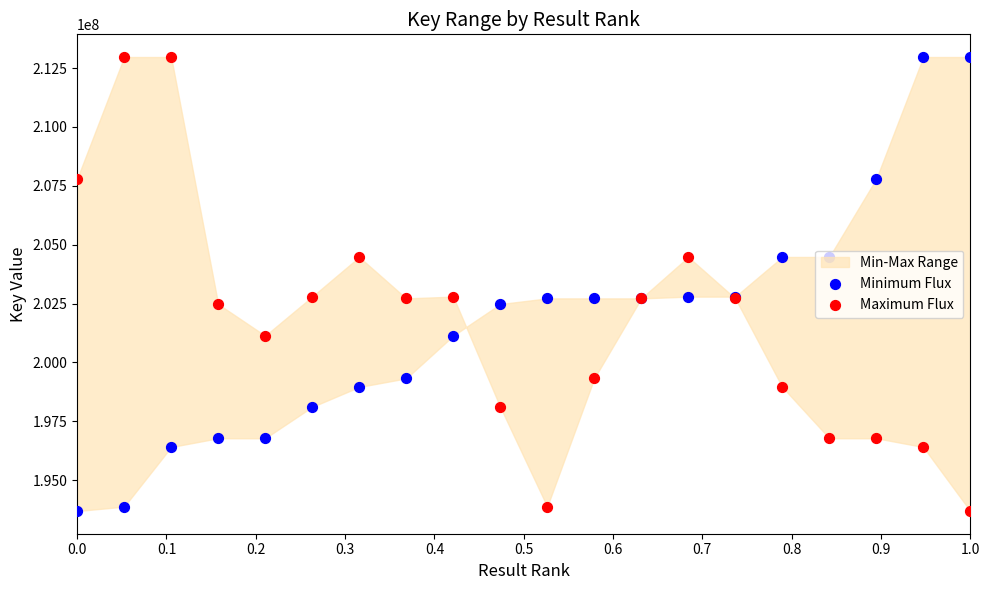

Which series reaches the minimum Y coordinate?

Minimum Flux